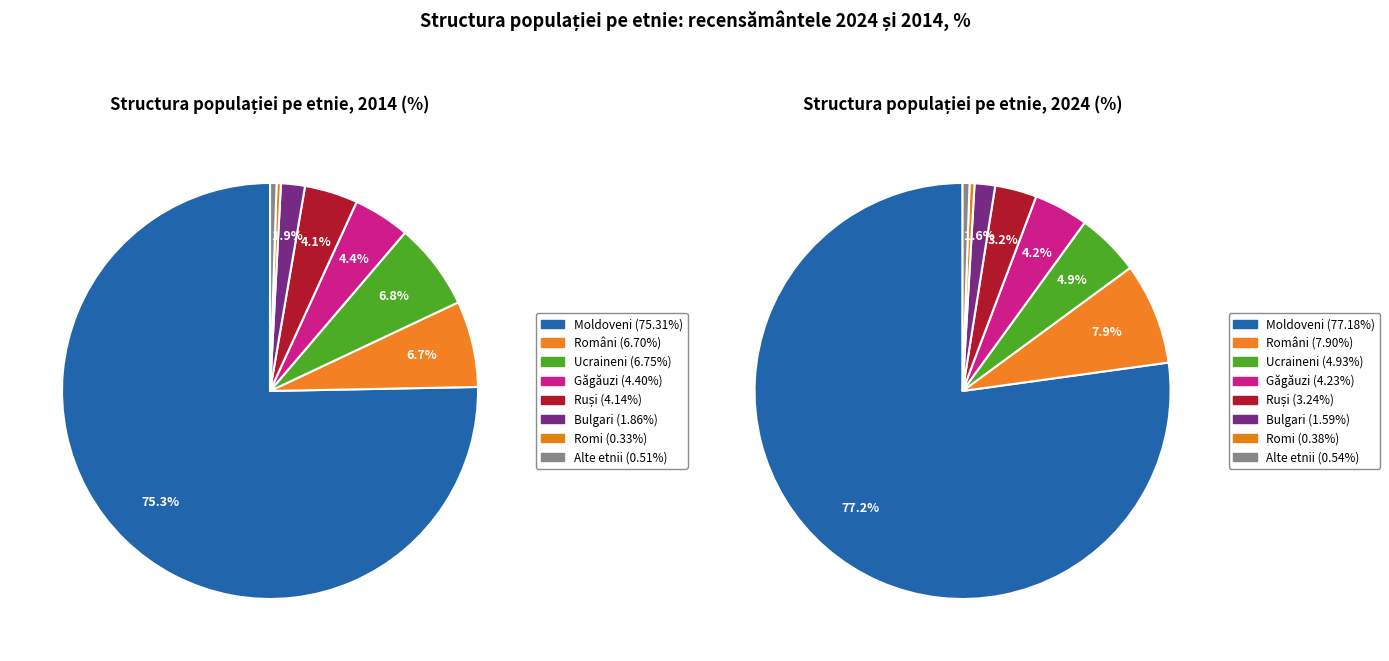

Does any single category account for the majority?

Yes